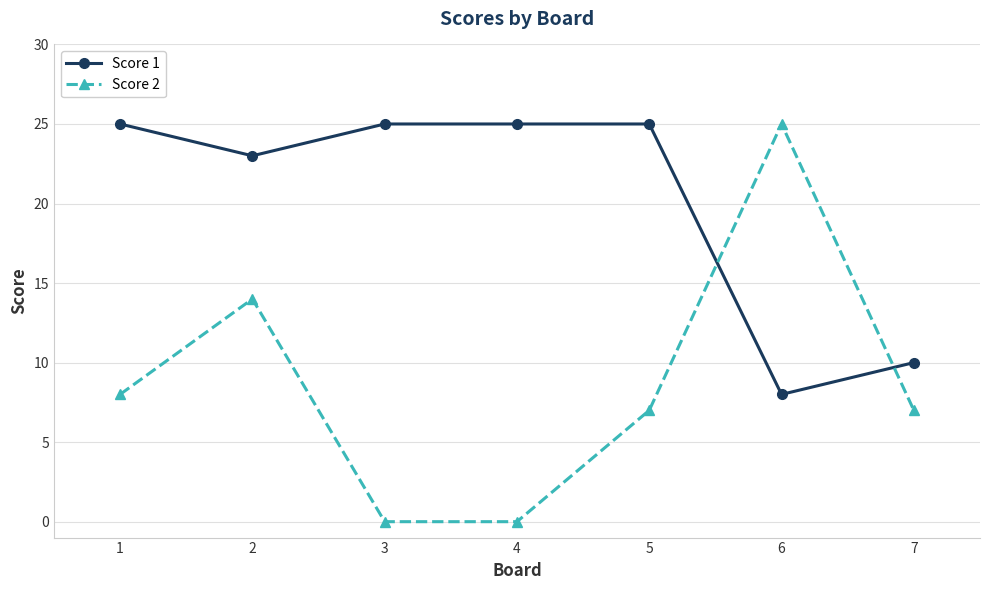

Reading right to left, transcribe all the data shown in this chart.

Score 1: 10	8	25	25	25	23	25
Score 2: 7	25	7	0	0	14	8